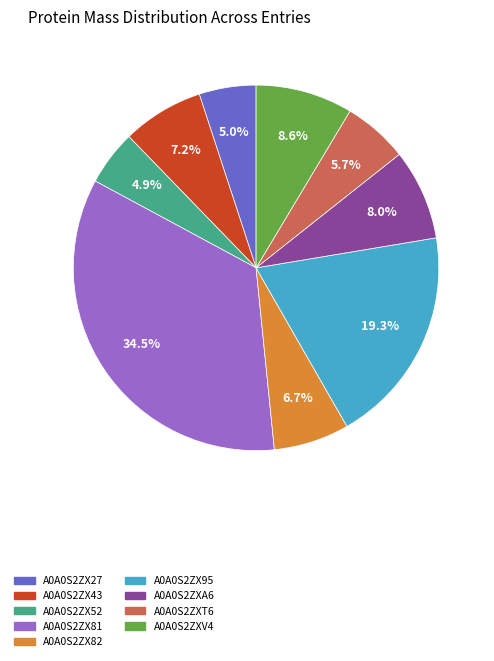

Which slice is the largest?

A0A0S2ZX81